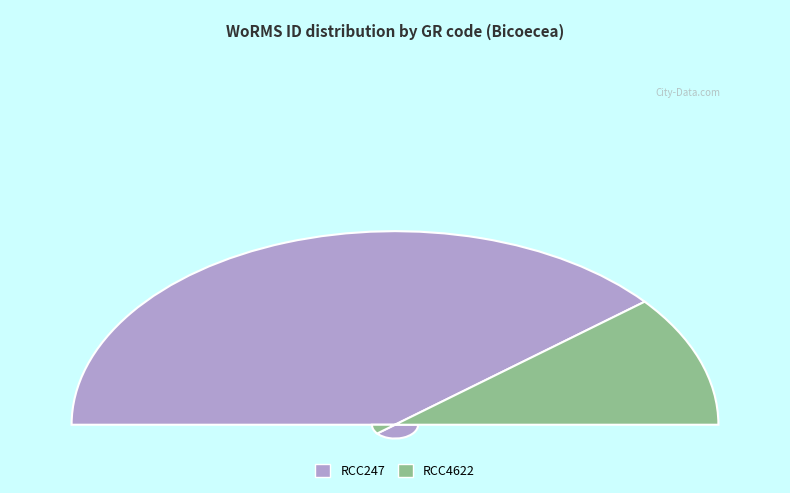

To the nearest percent, what percentage of the pie is RCC247?

78%